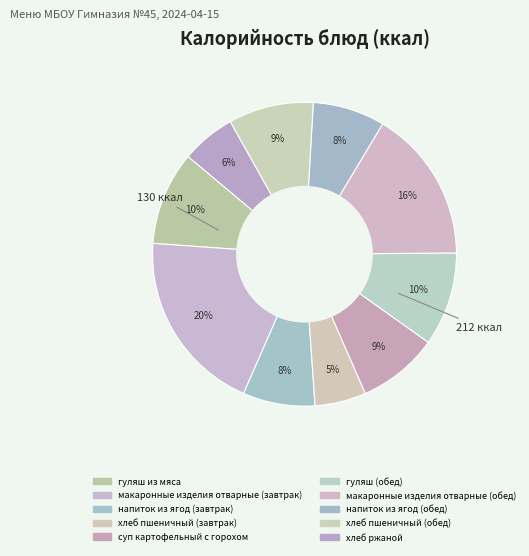

Count the number of slices in the pie.

10